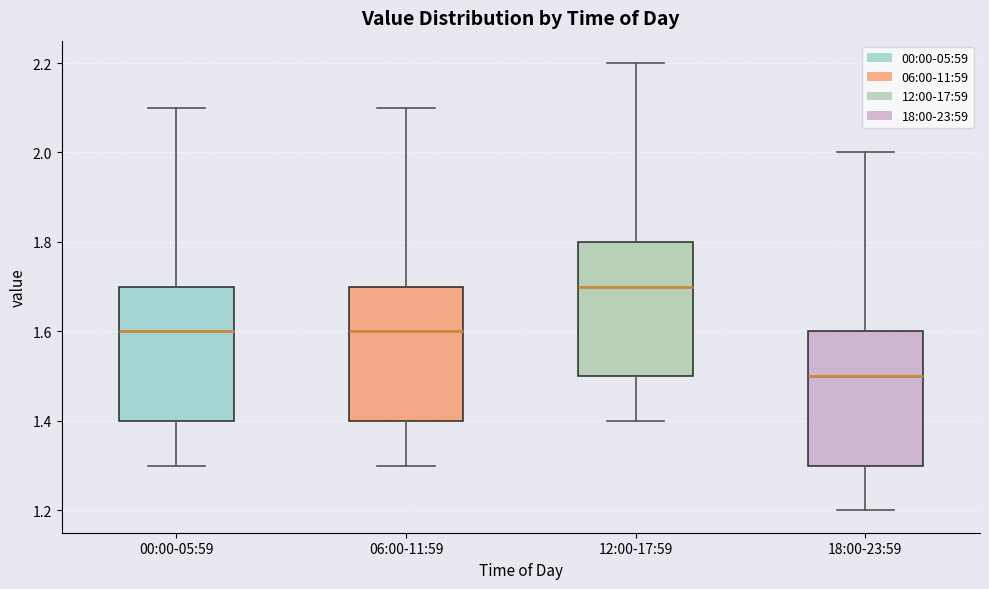

Reading left to right, read every box against the y-axis: the position of its median line, the range the box covers, and the ends of its whiskers. The values are not printed on the chart, so give them approximately, as read against the axis.

00:00-05:59: median 1.6, box 1.4 to 1.7, whiskers 1.3 to 2.1
06:00-11:59: median 1.6, box 1.4 to 1.7, whiskers 1.3 to 2.1
12:00-17:59: median 1.7, box 1.5 to 1.8, whiskers 1.4 to 2.2
18:00-23:59: median 1.5, box 1.3 to 1.6, whiskers 1.2 to 2.0